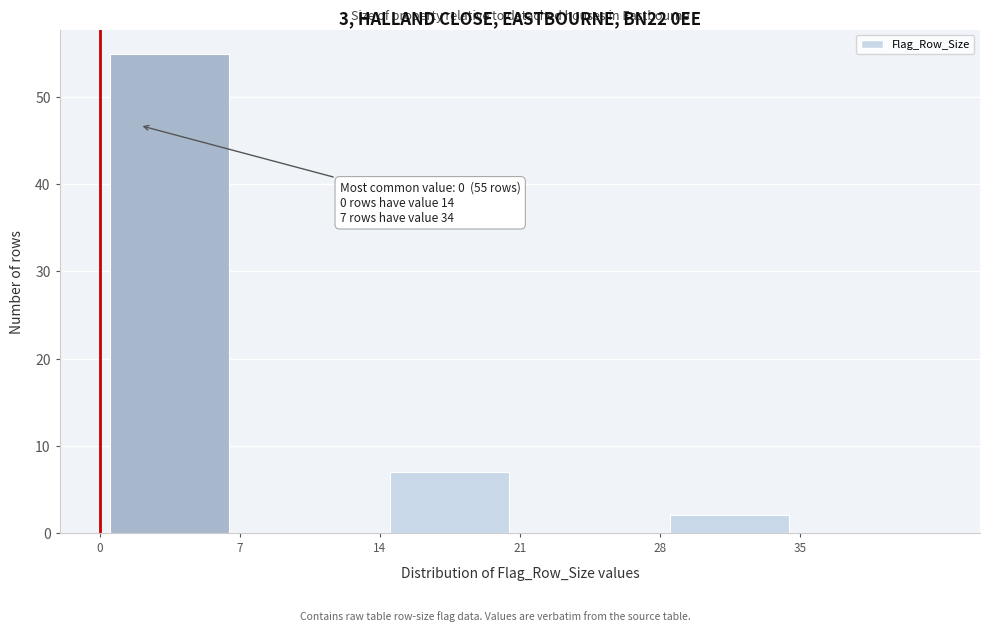

Over which range of the x-axis is the bar tallest?

0 to 7